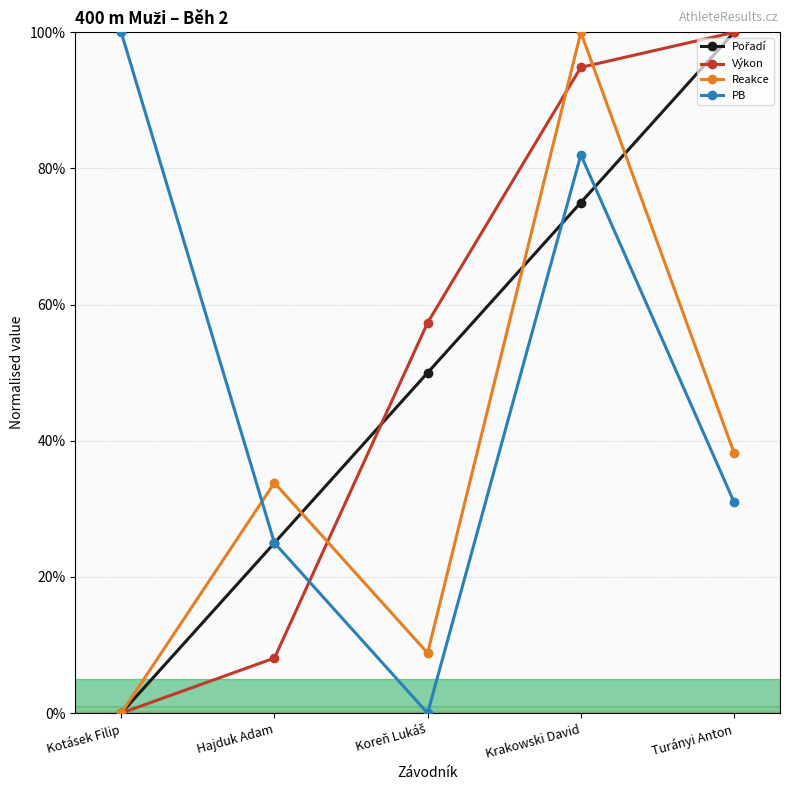

Is it true that Reakce equals 33.8 at Hajduk Adam?

True